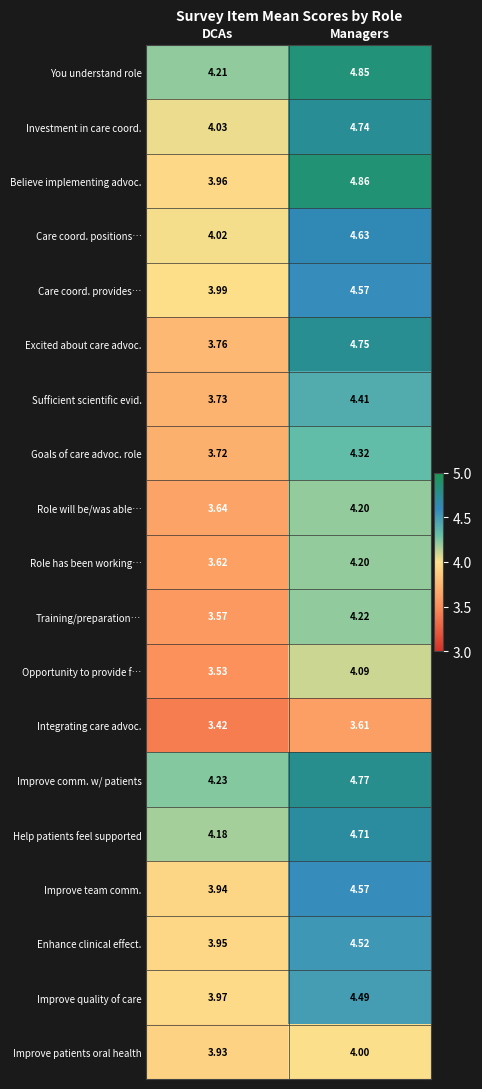

At which label is Opportunity to provide f… closest to 3?

DCAs